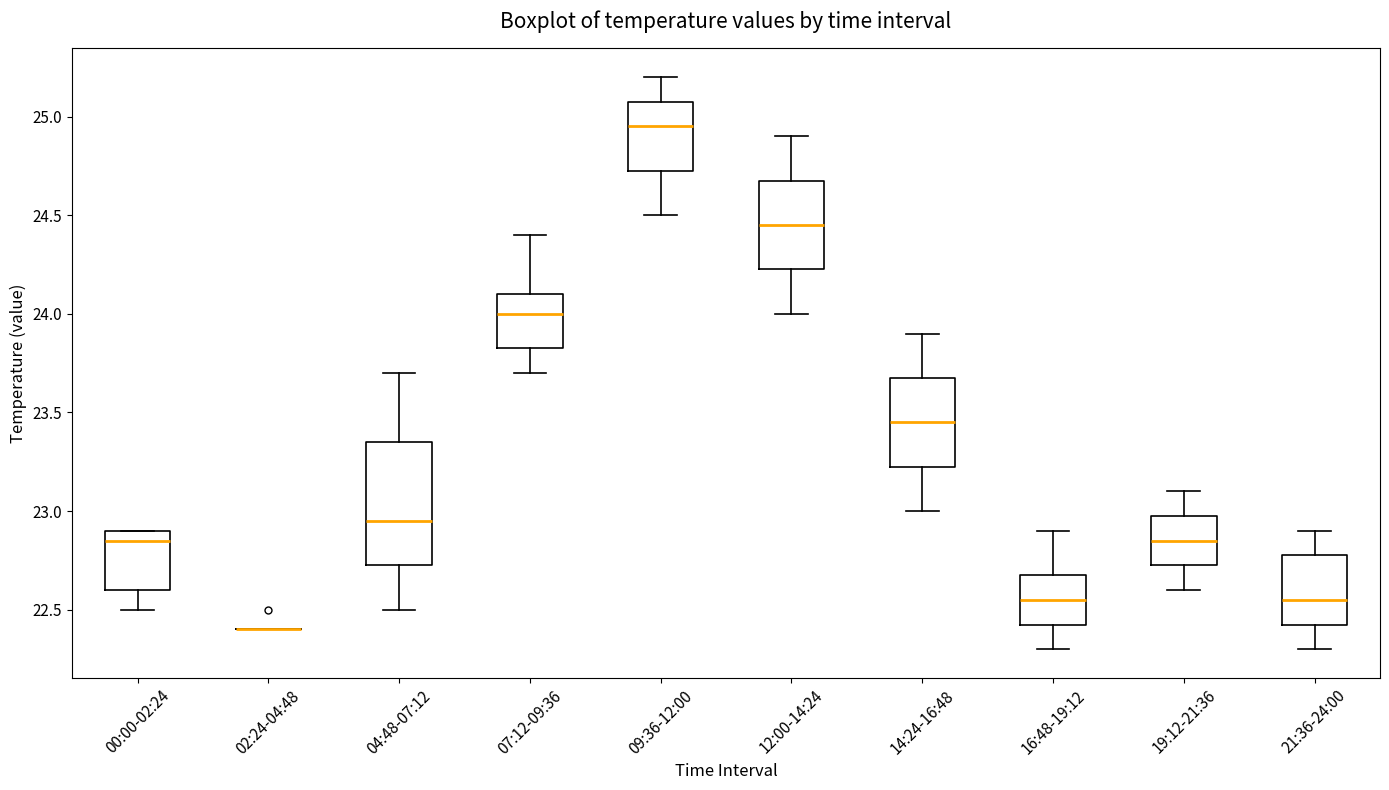

Reading left to right, read every box against the y-axis: the position of its median line, the range the box covers, and the ends of its whiskers. The values are not printed on the chart, so give them approximately, as read against the axis.

00:00-02:24: median 22.85, box 22.60 to 22.90, whiskers 22.50 to 22.90
02:24-04:48: box collapsed to a line at 22.40, whiskers 22.40 to 22.40
04:48-07:12: median 22.95, box 22.75 to 23.35, whiskers 22.50 to 23.70
07:12-09:36: median 24.00, box 23.85 to 24.10, whiskers 23.70 to 24.40
09:36-12:00: median 24.95, box 24.75 to 25.10, whiskers 24.50 to 25.20
12:00-14:24: median 24.45, box 24.25 to 24.70, whiskers 24.00 to 24.90
14:24-16:48: median 23.45, box 23.25 to 23.70, whiskers 23.00 to 23.90
16:48-19:12: median 22.55, box 22.45 to 22.70, whiskers 22.30 to 22.90
19:12-21:36: median 22.85, box 22.75 to 23.00, whiskers 22.60 to 23.10
21:36-24:00: median 22.55, box 22.45 to 22.80, whiskers 22.30 to 22.90